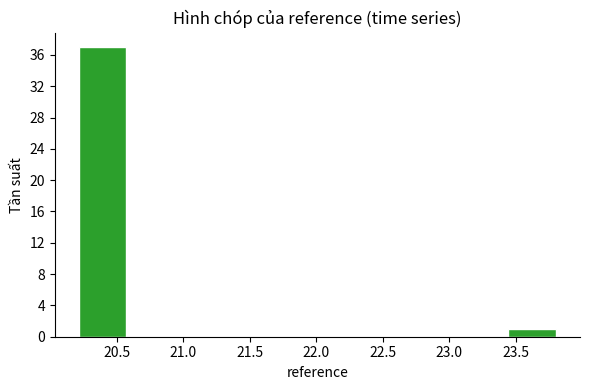

How tall is the bar that spans 20.20 to 20.55 on the x-axis? Neither the bar edges nor the heights are printed on the chart, so give them approximately, as read against the axes.

37